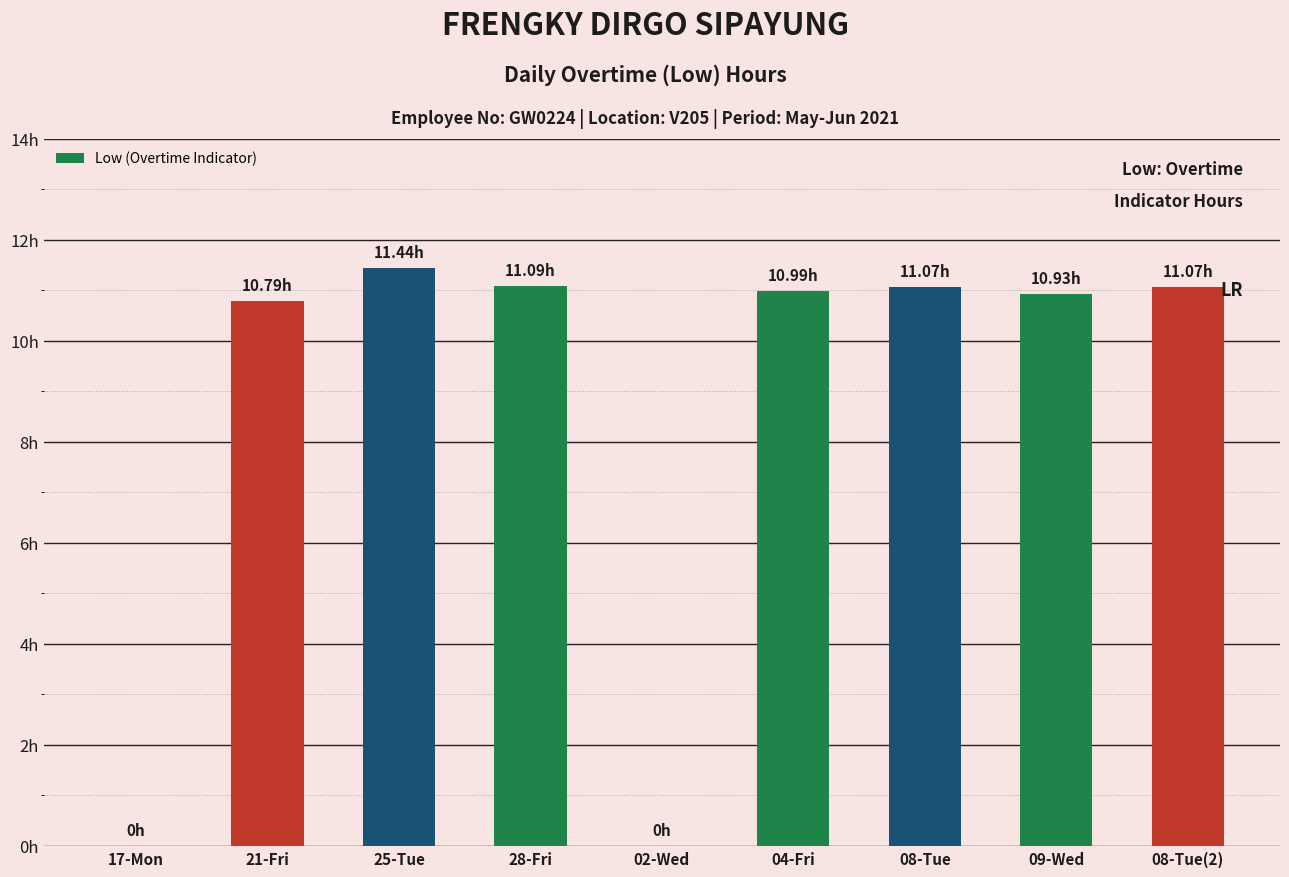

What is the value of the 8th bar from the left?

10.9